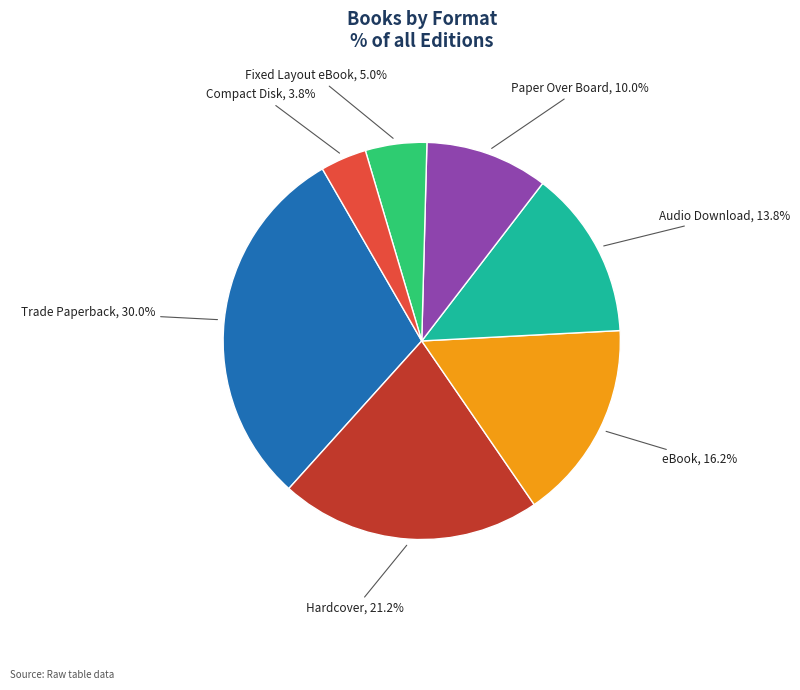

Is there any slice that represents more than half of the pie?

No